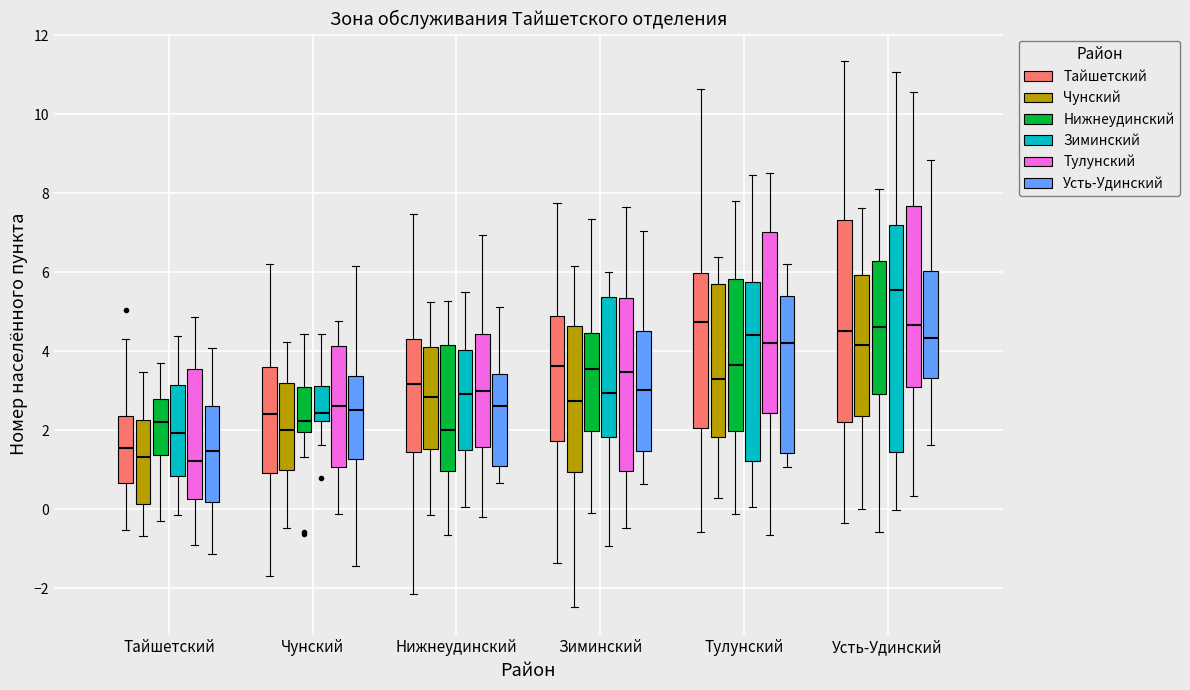

Reading left to right, transcribe this box plot: for each box, give where its median line is, the range the box spans, and where its two whiskers end, as read against the y-axis. The values are not printed on the chart, so give them approximately, as read against the axis.

Тайшетский (Тайшетский): median 1.6, box 0.6 to 2.4, whiskers -0.6 to 4.4
Тайшетский (Чунский): median 1.4, box 0.2 to 2.2, whiskers -0.6 to 3.4
Тайшетский (Нижнеудинский): median 2.2, box 1.4 to 2.8, whiskers -0.2 to 3.6
Тайшетский (Зиминский): median 2.0, box 0.8 to 3.2, whiskers -0.2 to 4.4
Тайшетский (Тулунский): median 1.2, box 0.2 to 3.6, whiskers -1.0 to 4.8
Тайшетский (Усть-Удинский): median 1.4, box 0.2 to 2.6, whiskers -1.2 to 4.0
Чунский (Тайшетский): median 2.4, box 1.0 to 3.6, whiskers -1.6 to 6.2
Чунский (Чунский): median 2.0, box 1.0 to 3.2, whiskers -0.4 to 4.2
Чунский (Нижнеудинский): median 2.2, box 2.0 to 3.2, whiskers 1.4 to 4.4
Чунский (Зиминский): median 2.4, box 2.2 to 3.2, whiskers 1.6 to 4.4
Чунский (Тулунский): median 2.6, box 1.0 to 4.2, whiskers -0.2 to 4.8
Чунский (Усть-Удинский): median 2.6, box 1.2 to 3.4, whiskers -1.4 to 6.2
Нижнеудинский (Тайшетский): median 3.2, box 1.4 to 4.4, whiskers -2.2 to 7.4
Нижнеудинский (Чунский): median 2.8, box 1.6 to 4.2, whiskers -0.2 to 5.2
Нижнеудинский (Нижнеудинский): median 2.0, box 1.0 to 4.2, whiskers -0.6 to 5.2
Нижнеудинский (Зиминский): median 3.0, box 1.6 to 4.0, whiskers 0.0 to 5.6
Нижнеудинский (Тулунский): median 3.0, box 1.6 to 4.4, whiskers -0.2 to 7.0
Нижнеудинский (Усть-Удинский): median 2.6, box 1.2 to 3.4, whiskers 0.6 to 5.2
Зиминский (Тайшетский): median 3.6, box 1.8 to 4.8, whiskers -1.4 to 7.8
Зиминский (Чунский): median 2.8, box 1.0 to 4.6, whiskers -2.4 to 6.2
Зиминский (Нижнеудинский): median 3.6, box 2.0 to 4.4, whiskers 0.0 to 7.4
Зиминский (Зиминский): median 3.0, box 1.8 to 5.4, whiskers -1.0 to 6.0
Зиминский (Тулунский): median 3.4, box 1.0 to 5.4, whiskers -0.4 to 7.6
Зиминский (Усть-Удинский): median 3.0, box 1.4 to 4.6, whiskers 0.6 to 7.0
Тулунский (Тайшетский): median 4.8, box 2.0 to 6.0, whiskers -0.6 to 10.6
Тулунский (Чунский): median 3.4, box 1.8 to 5.8, whiskers 0.2 to 6.4
Тулунский (Нижнеудинский): median 3.6, box 2.0 to 5.8, whiskers -0.2 to 7.8
Тулунский (Зиминский): median 4.4, box 1.2 to 5.8, whiskers 0.0 to 8.4
Тулунский (Тулунский): median 4.2, box 2.4 to 7.0, whiskers -0.6 to 8.6
Тулунский (Усть-Удинский): median 4.2, box 1.4 to 5.4, whiskers 1.0 to 6.2
Усть-Удинский (Тайшетский): median 4.6, box 2.2 to 7.4, whiskers -0.4 to 11.4
Усть-Удинский (Чунский): median 4.2, box 2.4 to 6.0, whiskers 0.0 to 7.6
Усть-Удинский (Нижнеудинский): median 4.6, box 3.0 to 6.2, whiskers -0.6 to 8.2
Усть-Удинский (Зиминский): median 5.6, box 1.4 to 7.2, whiskers 0.0 to 11.0
Усть-Удинский (Тулунский): median 4.6, box 3.0 to 7.6, whiskers 0.4 to 10.6
Усть-Удинский (Усть-Удинский): median 4.4, box 3.4 to 6.0, whiskers 1.6 to 8.8